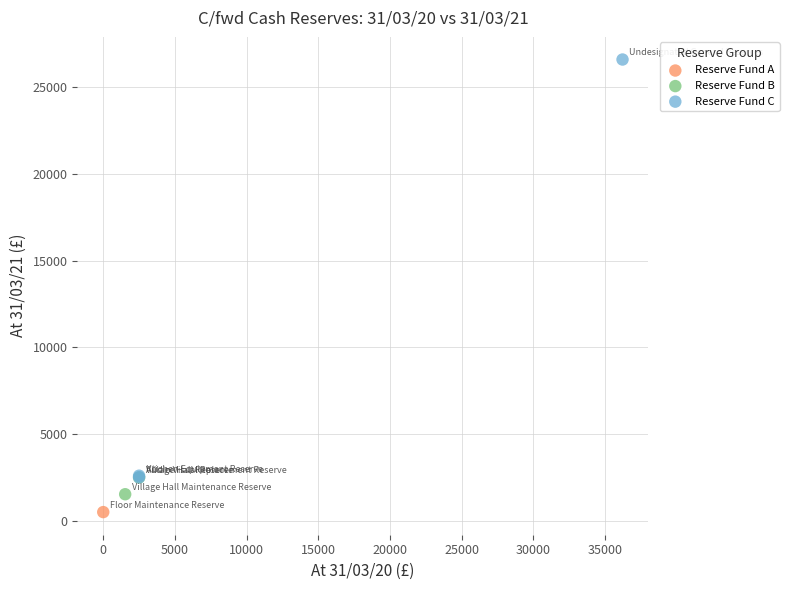

What are all the series names shown in the legend?

Reserve Fund A, Reserve Fund B, Reserve Fund C